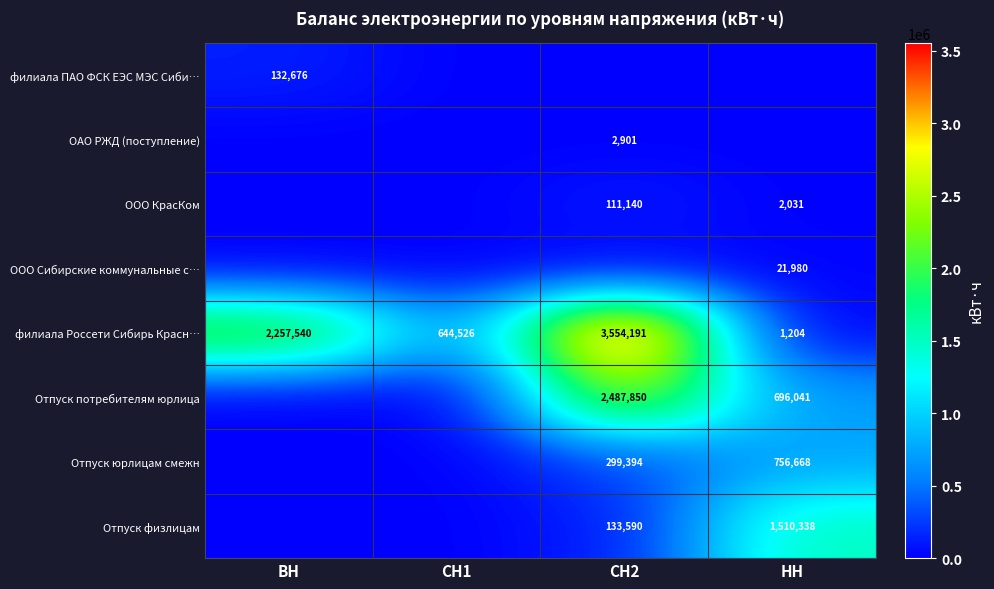

What is the sum of the филиала Россети Сибирь Красн… values at НН and СН2?

3555395